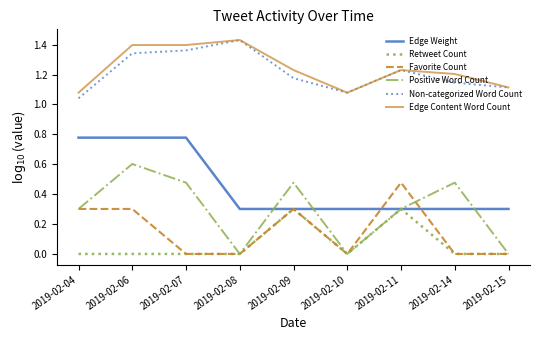

Count the Positive Word Count values in the range 0 to 1.

9